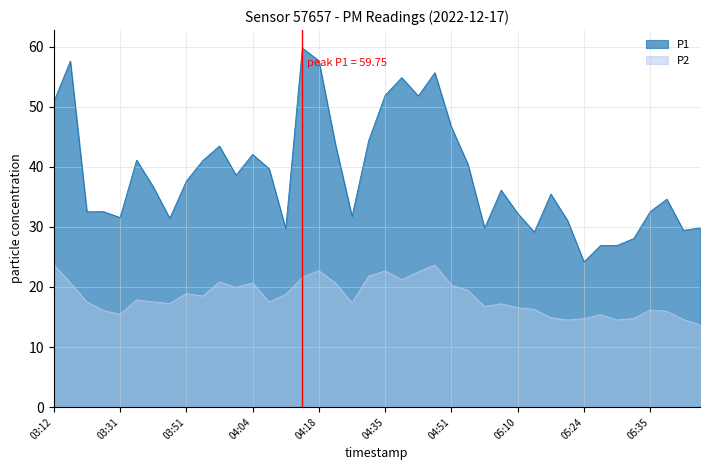

List the series in order of their peak value, highest first.

P1, P2